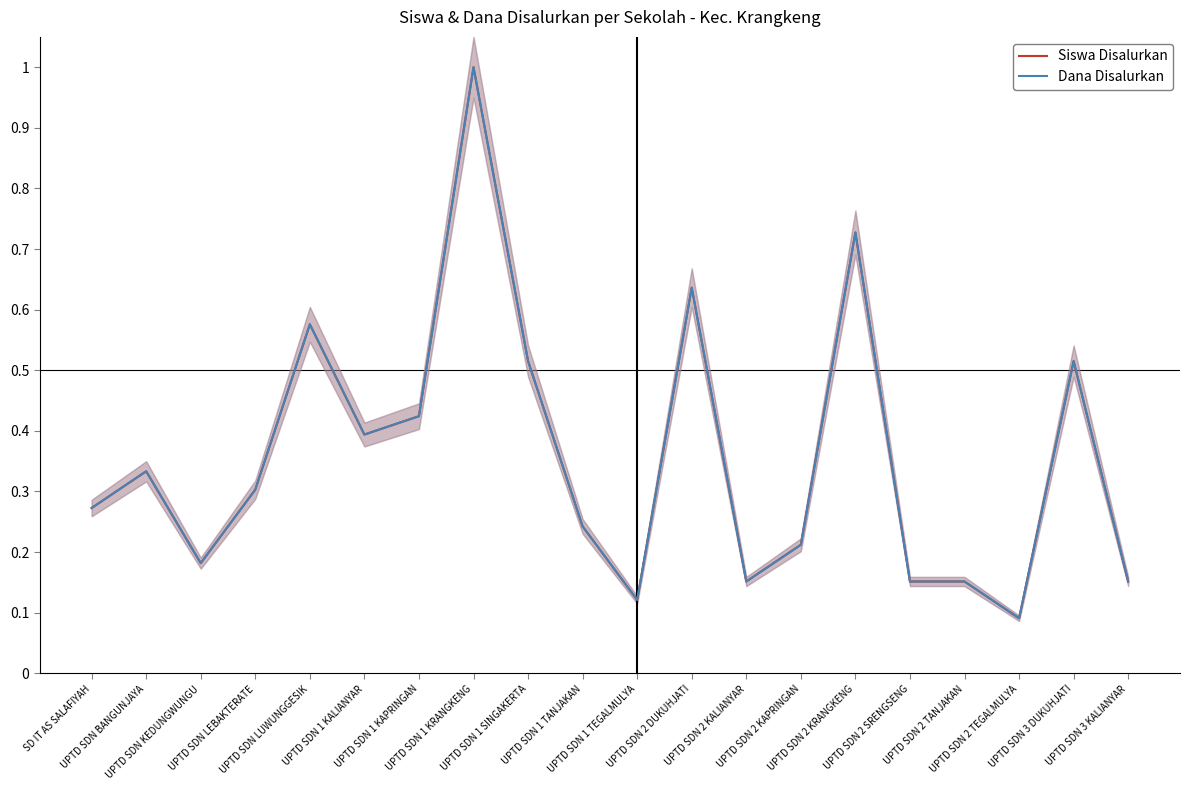

How many Dana Disalurkan values are between 0 and 1?

20